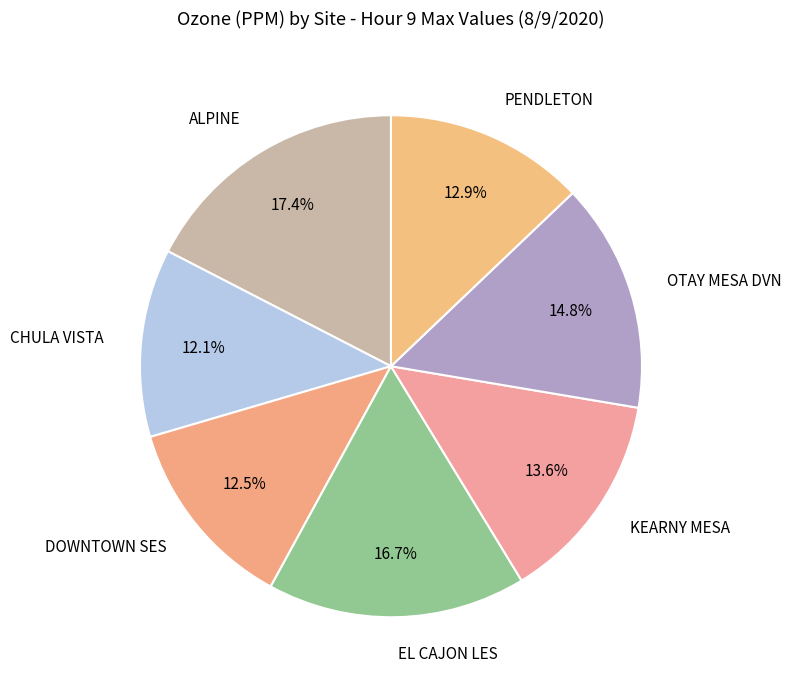

Is there a majority slice in this chart?

No